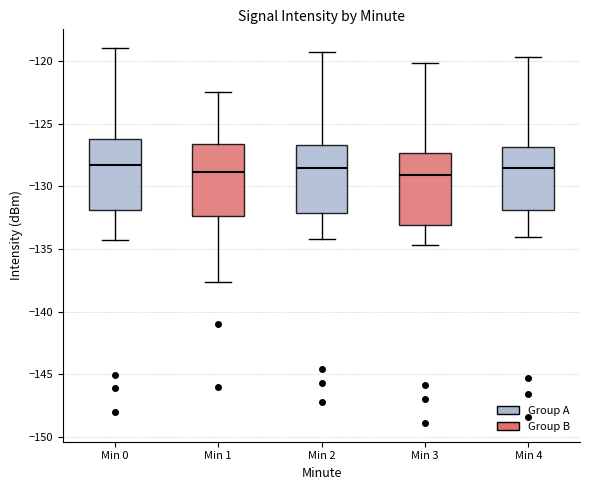

Reading left to right, transcribe this box plot: for each box, give where its median line is, the range the box spans, and where its two whiskers end, as read against the y-axis. The values are not printed on the chart, so give them approximately, as read against the axis.

Min 0: median -128.5, box -132.0 to -126.0, whiskers -134.5 to -119.0
Min 1: median -129.0, box -132.5 to -126.5, whiskers -137.5 to -122.5
Min 2: median -128.5, box -132.0 to -126.5, whiskers -134.0 to -119.0
Min 3: median -129.0, box -133.0 to -127.5, whiskers -134.5 to -120.0
Min 4: median -128.5, box -132.0 to -127.0, whiskers -134.0 to -119.5